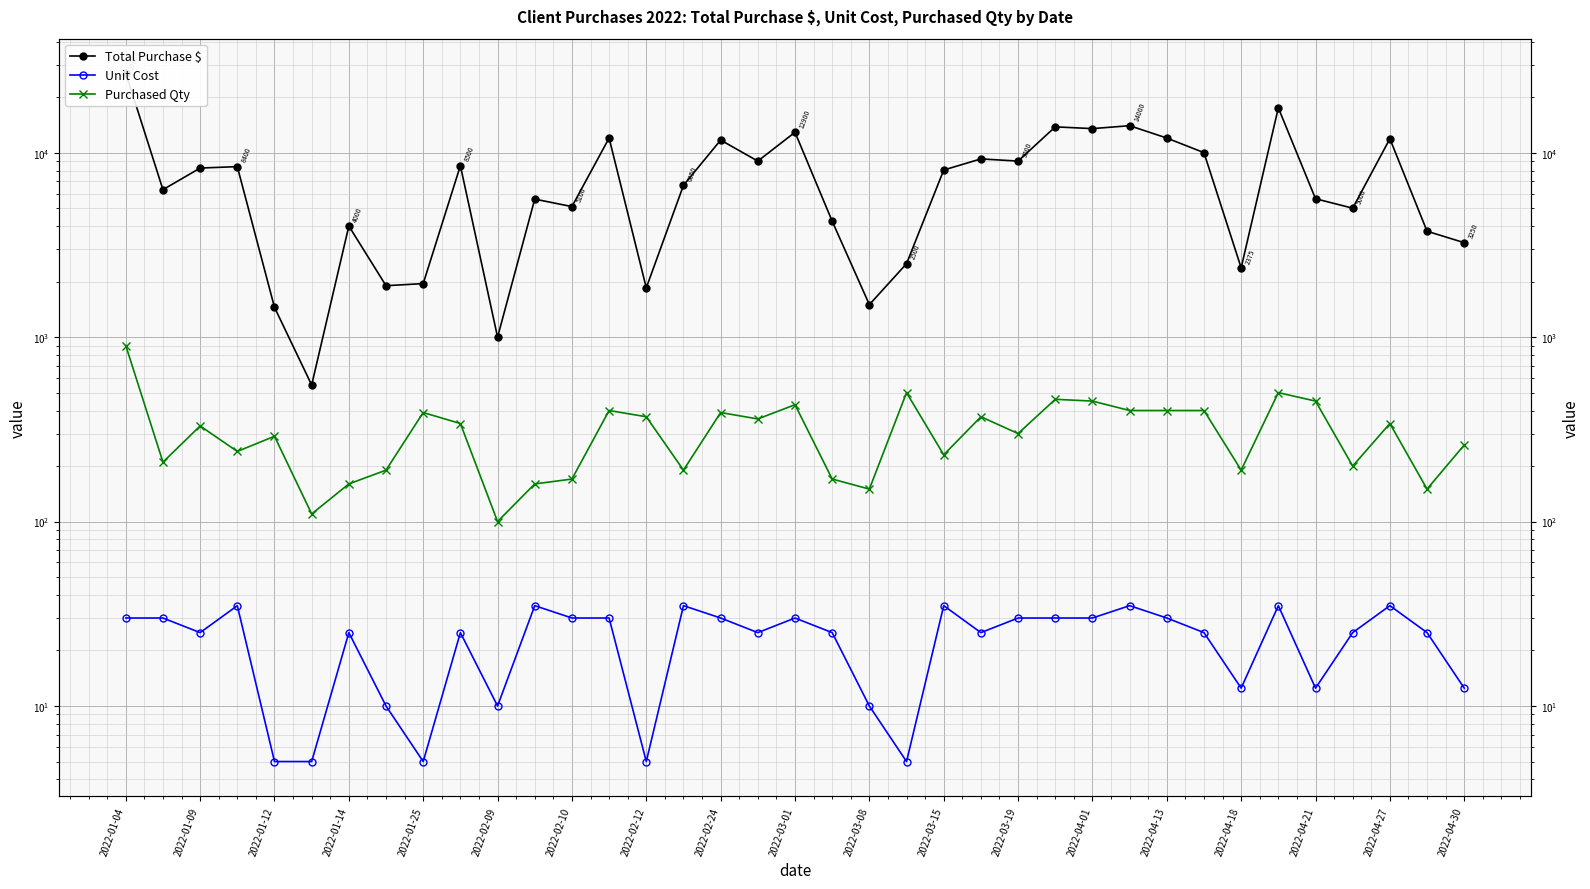

What is the approximate value of Purchased Qty at 33?

200.0